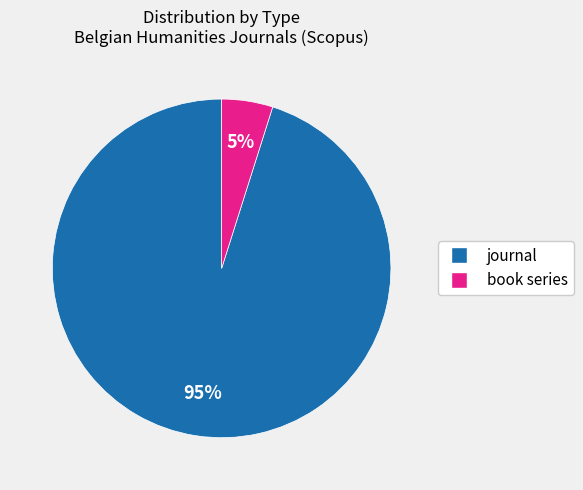

Which slice is the largest?

journal